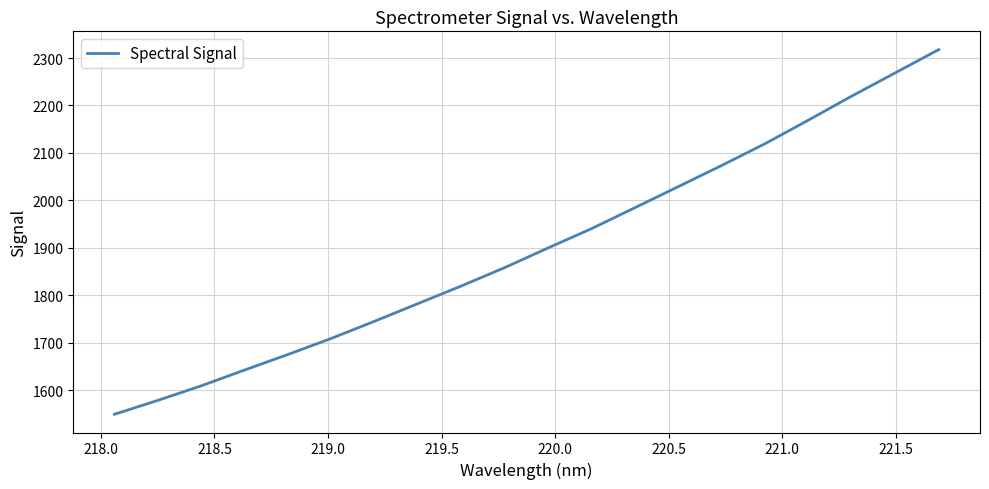

What is the greatest value displayed?

2317.9